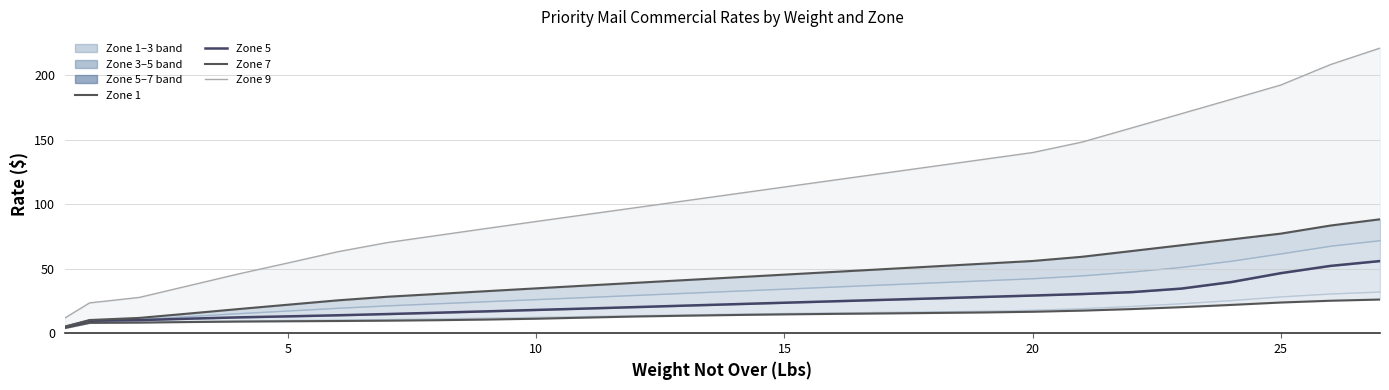

What is the label of the 2nd point from the right?

26